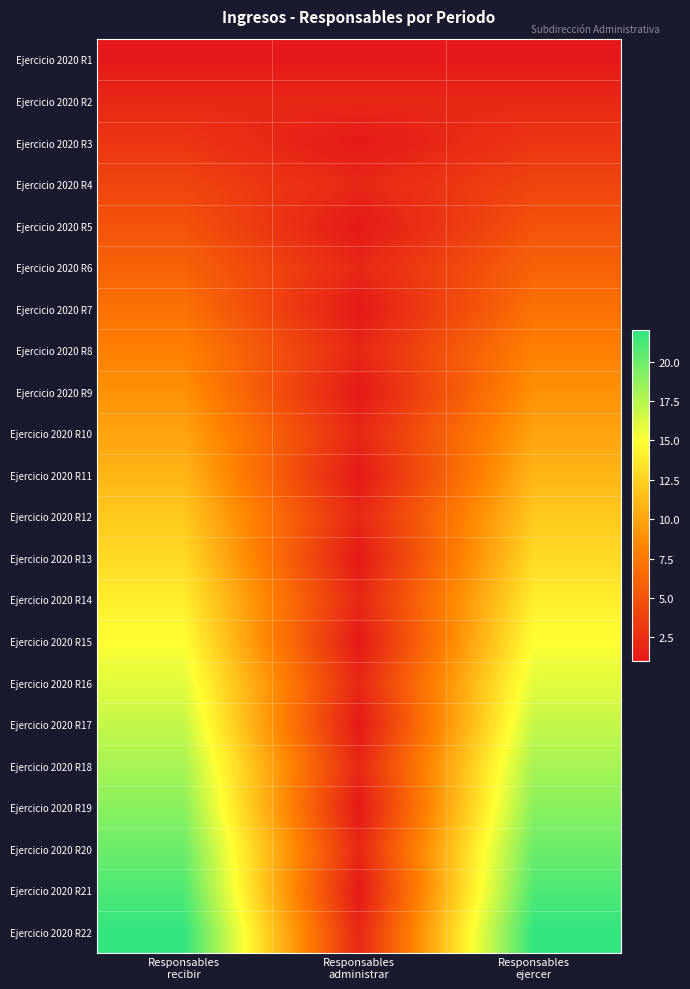

What is the minimum value shown in the chart?

1